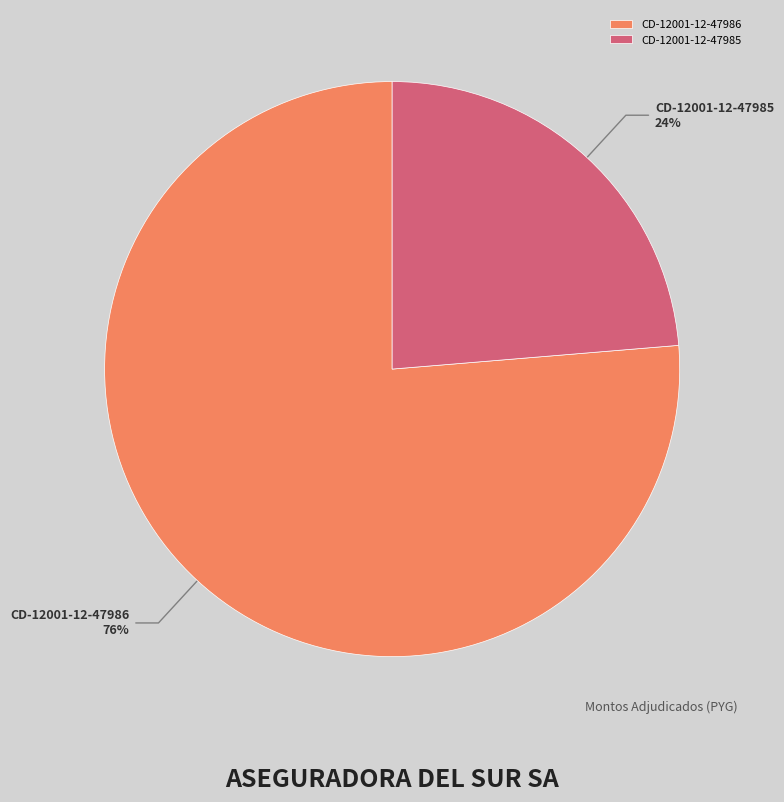

Which slice is the largest?

CD-12001-12-47986